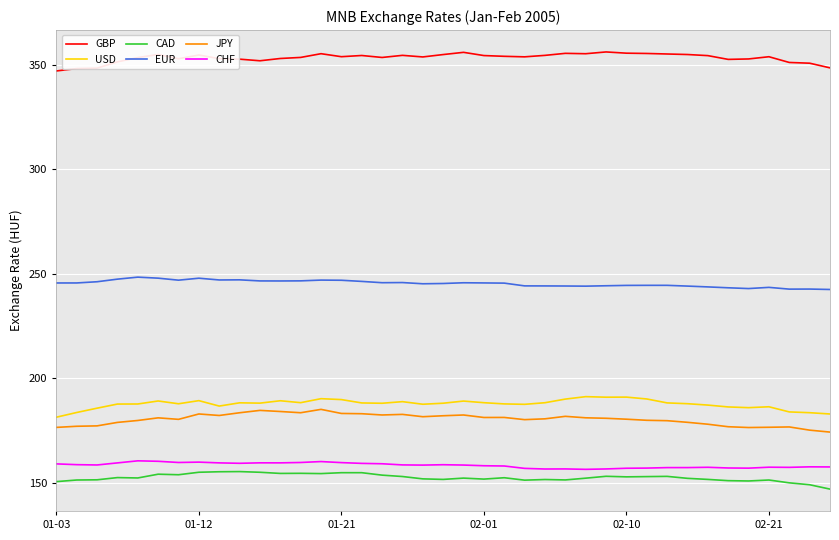

What is the minimum value for CAD?

147.1